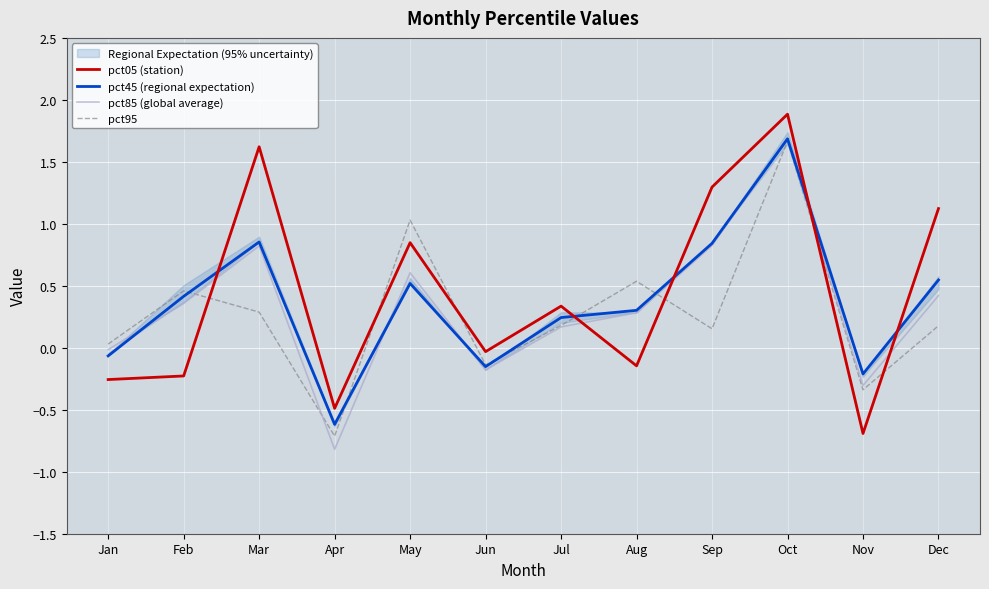

What is the total value across all series at Oct?

6.9